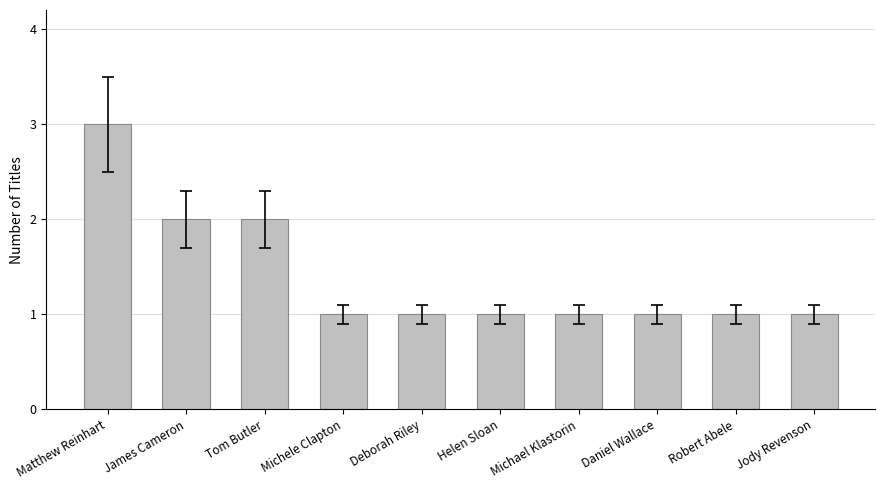

What is the sum of all values?

14